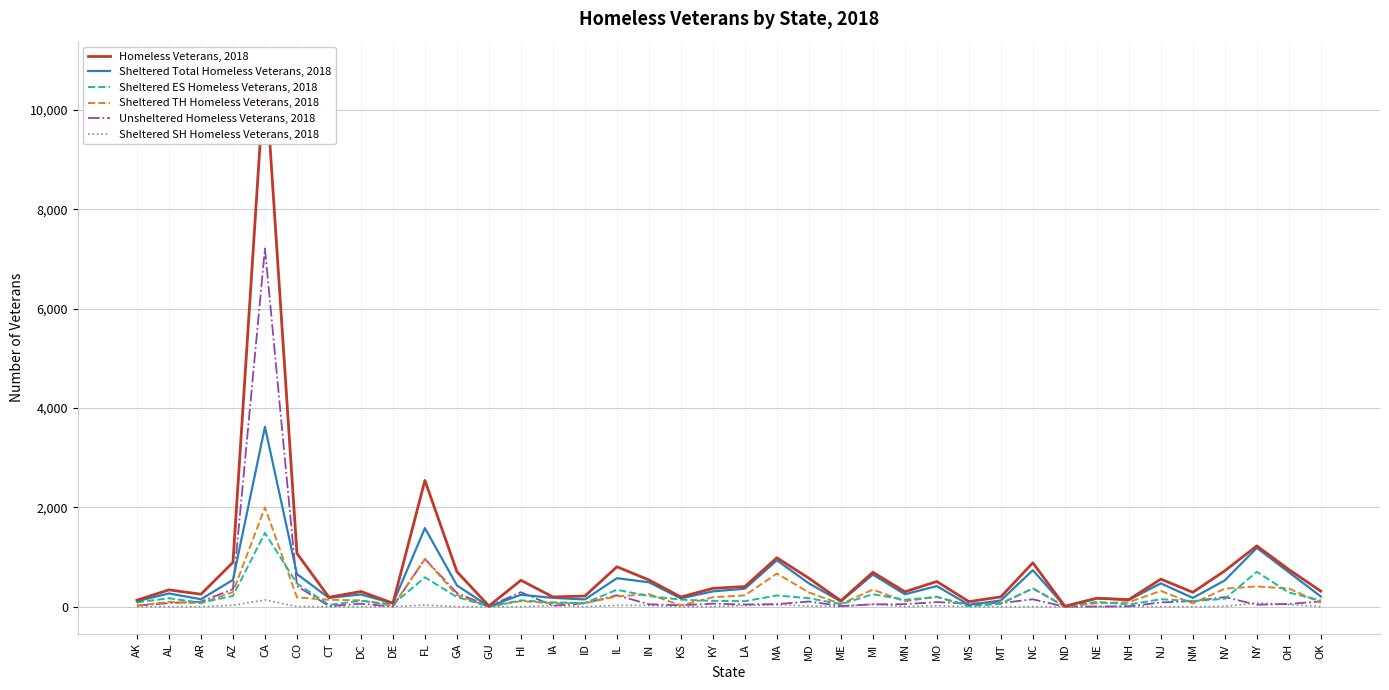

The value of Unsheltered Homeless Veterans, 2018 at AL is 72. True or false?

True